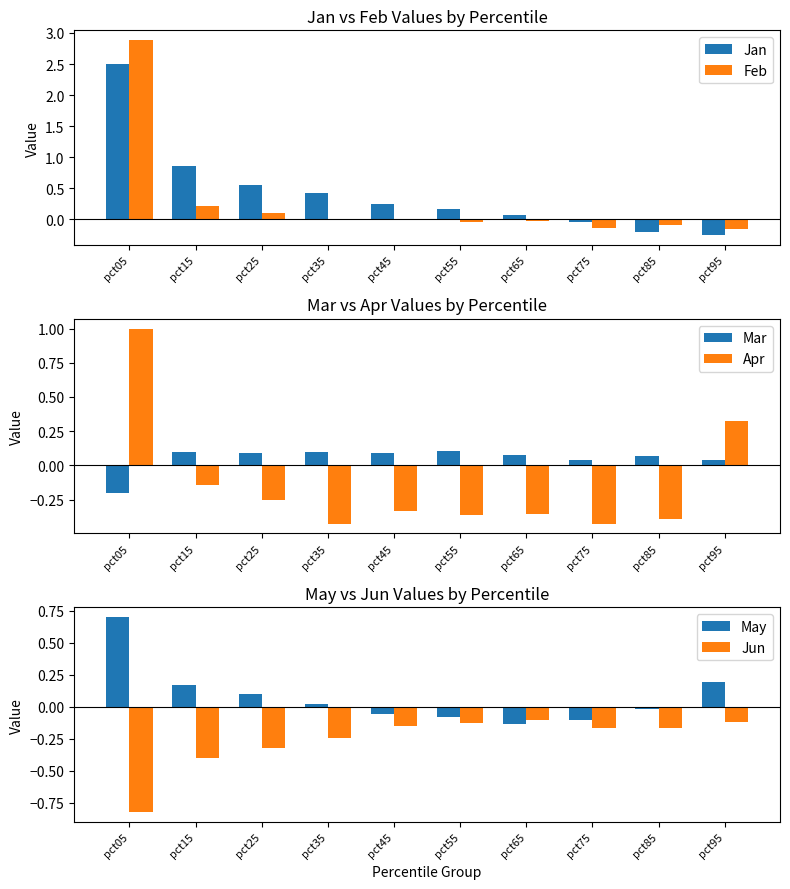

Which series has the widest spread of values?

Feb